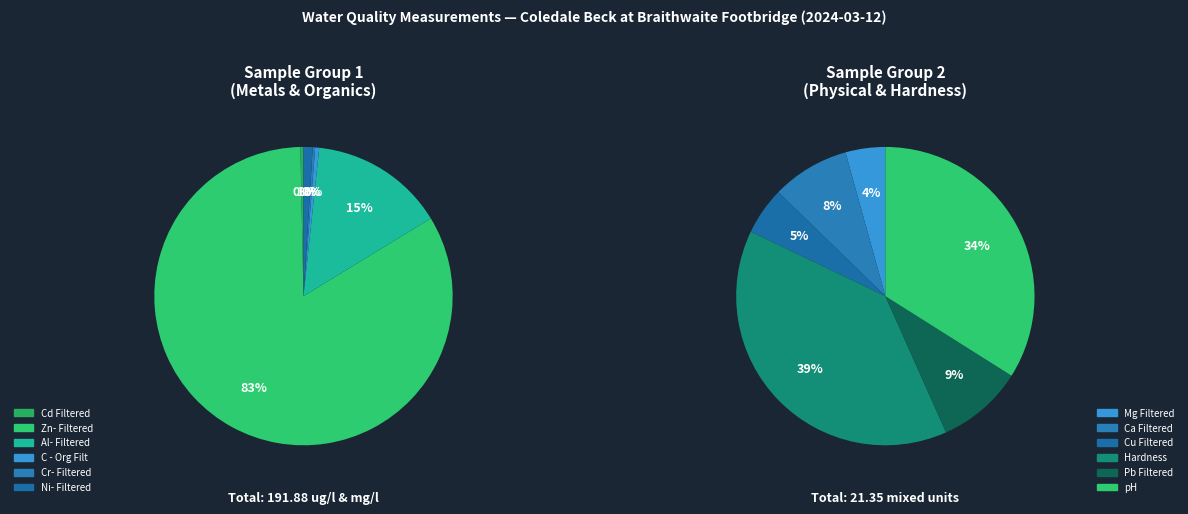

What portion of the pie excludes Cd Filtered?

99.7%